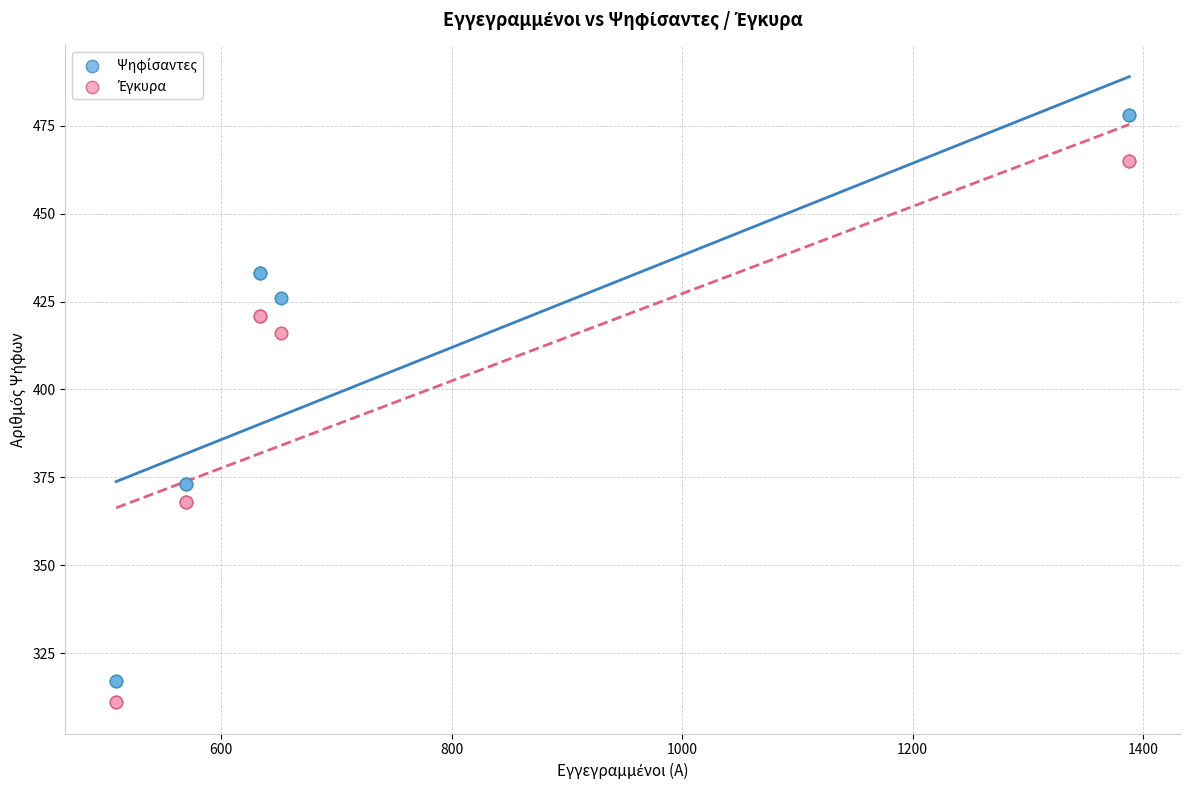

What is the X range (max minus min) for the scatter plot?

879